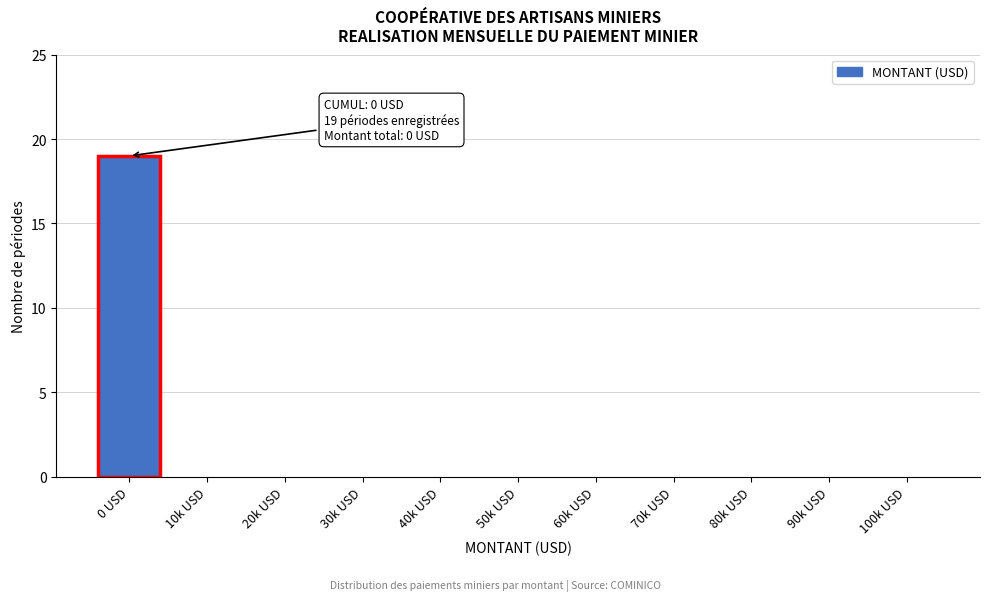

Reading left to right, what are all the values shown in this chart?

0 USD=19	10k USD=0	20k USD=0	30k USD=0	40k USD=0	50k USD=0	60k USD=0	70k USD=0	80k USD=0	90k USD=0	100k USD=0